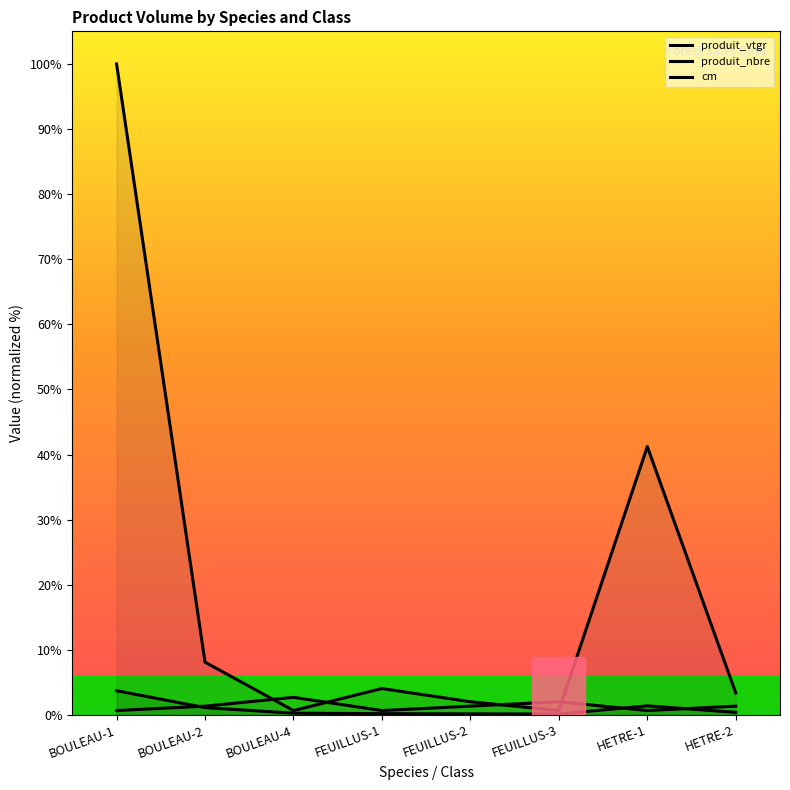

What is the average value of the produit_nbre series?

20.0